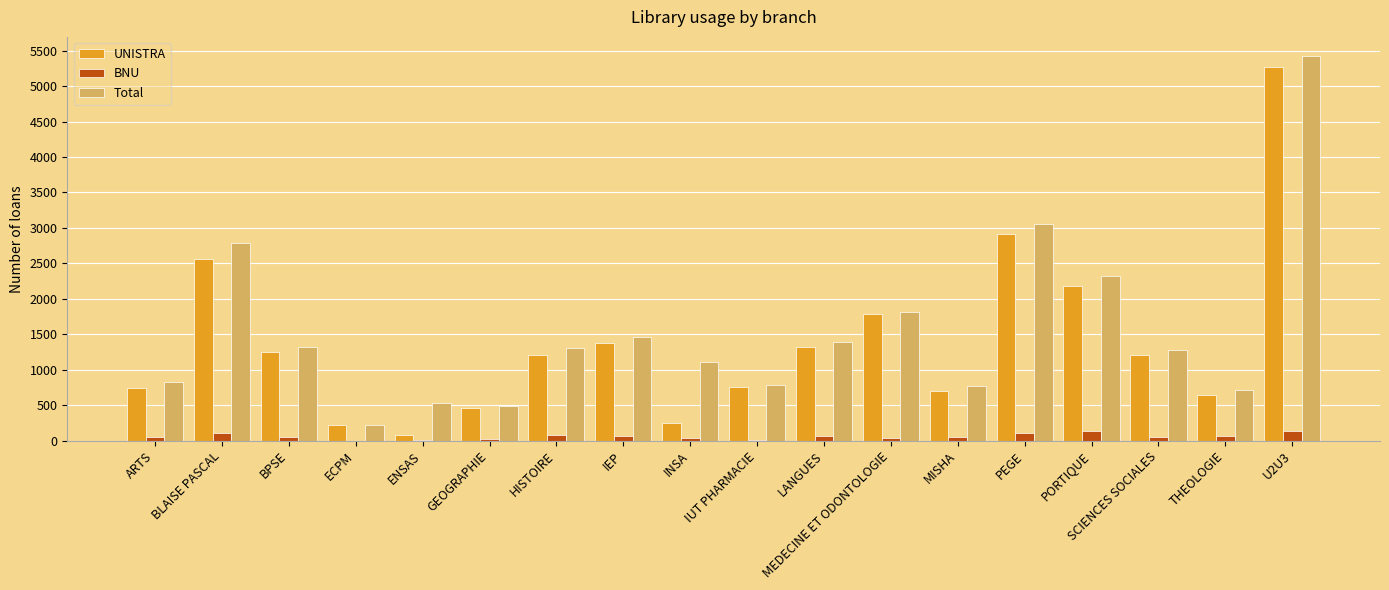

What is the greatest value displayed?

5423